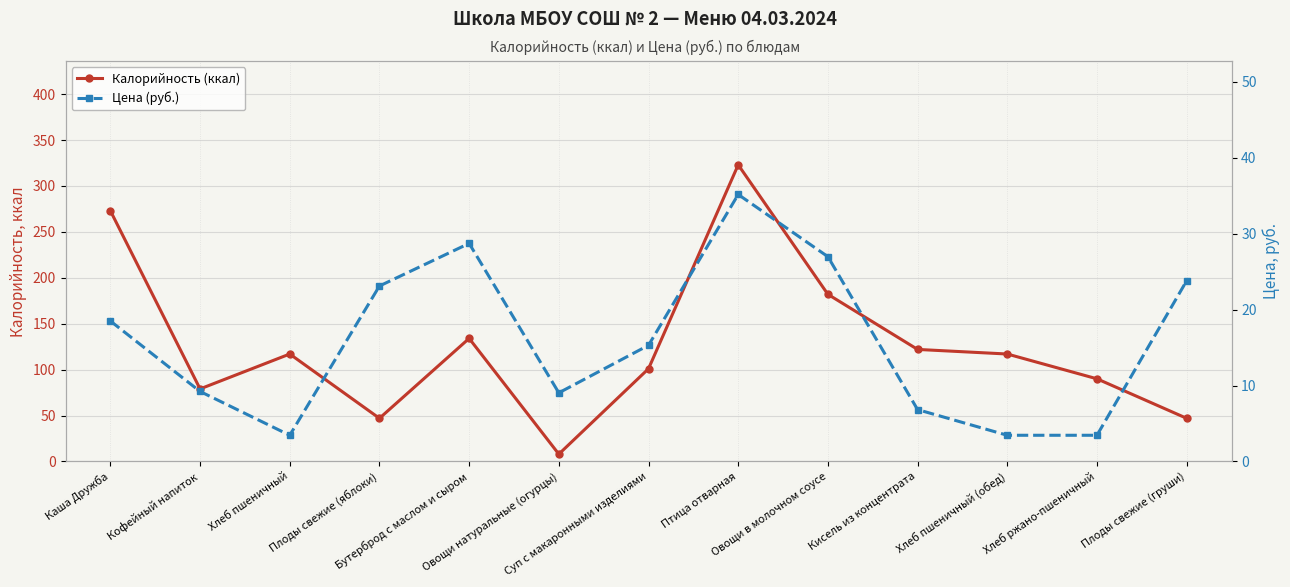

At which category is the sum across all series the highest?

Птица отварная